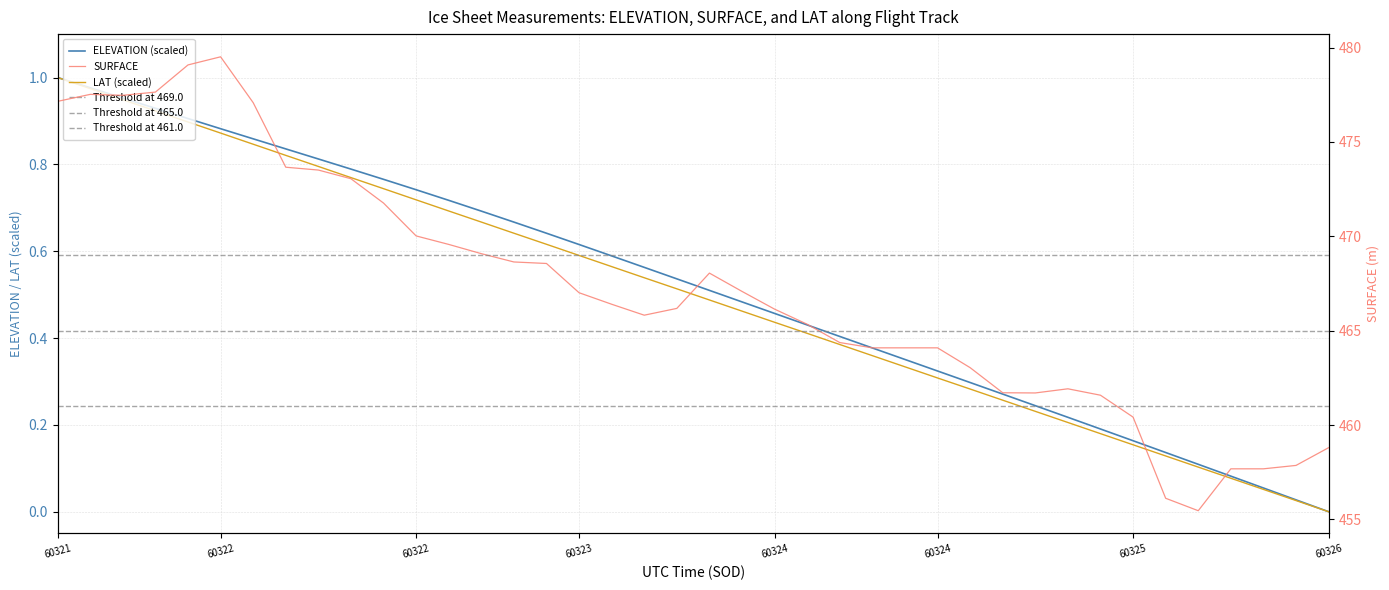

Reading right to left, what are all the values shown in this chart?

ELEVATION: 0.0	0.0	0.1	0.1	0.1	0.1	0.2	0.2	0.2	0.2	0.3	0.3	0.3	0.4	0.4	0.4	0.4	0.5	0.5	0.5	0.5	0.6	0.6	0.6	0.6	0.7	0.7	0.7	0.7	0.8	0.8	0.8	0.8	0.9	0.9	0.9	0.9	1.0	1.0	1.0
SURFACE: 458.8	457.9	457.7	457.7	455.5	456.1	460.4	461.6	461.9	461.7	461.7	463.0	464.1	464.1	464.1	464.4	465.3	466.1	467.1	468.1	466.2	465.8	466.4	467.0	468.6	468.6	469.1	469.6	470.0	471.8	473.1	473.5	473.7	477.1	479.5	479.1	477.6	477.5	477.5	477.1
LAT: 0.0	0.0	0.1	0.1	0.1	0.1	0.2	0.2	0.2	0.2	0.3	0.3	0.3	0.3	0.4	0.4	0.4	0.4	0.5	0.5	0.5	0.5	0.6	0.6	0.6	0.6	0.7	0.7	0.7	0.7	0.8	0.8	0.8	0.8	0.9	0.9	0.9	0.9	1.0	1.0